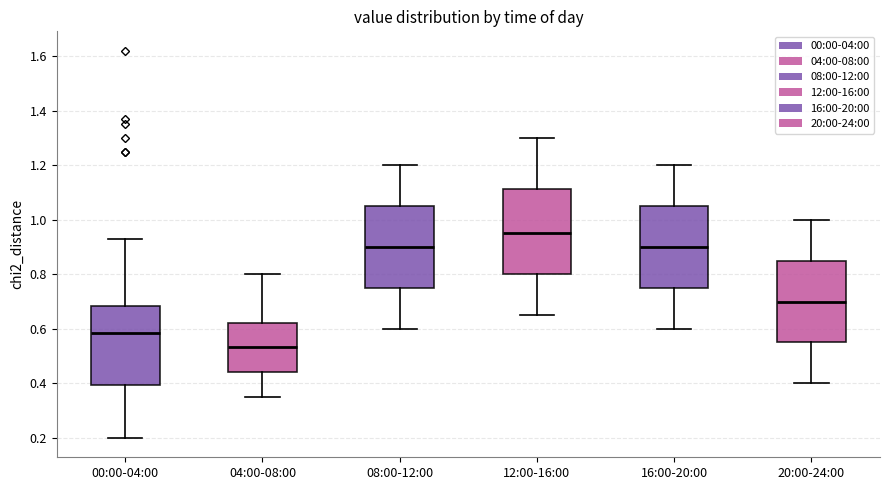

Where does the upper whisker of the box for 12:00-16:00 end on the y-axis? The values are not printed on the chart, so give them approximately, as read against the axis.

1.30